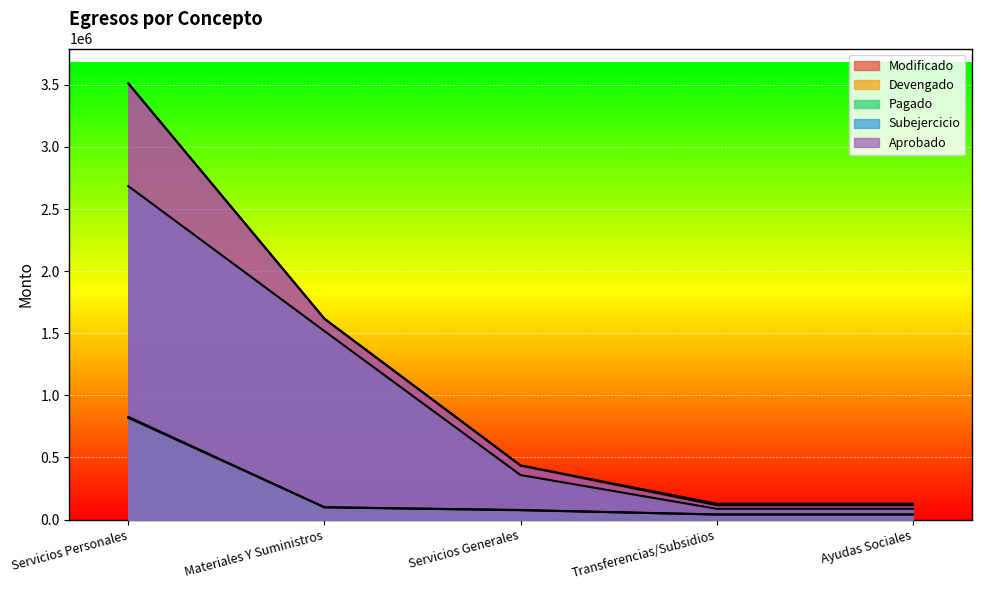

True or false: Aprobado and Subejercicio cross at least once.

False